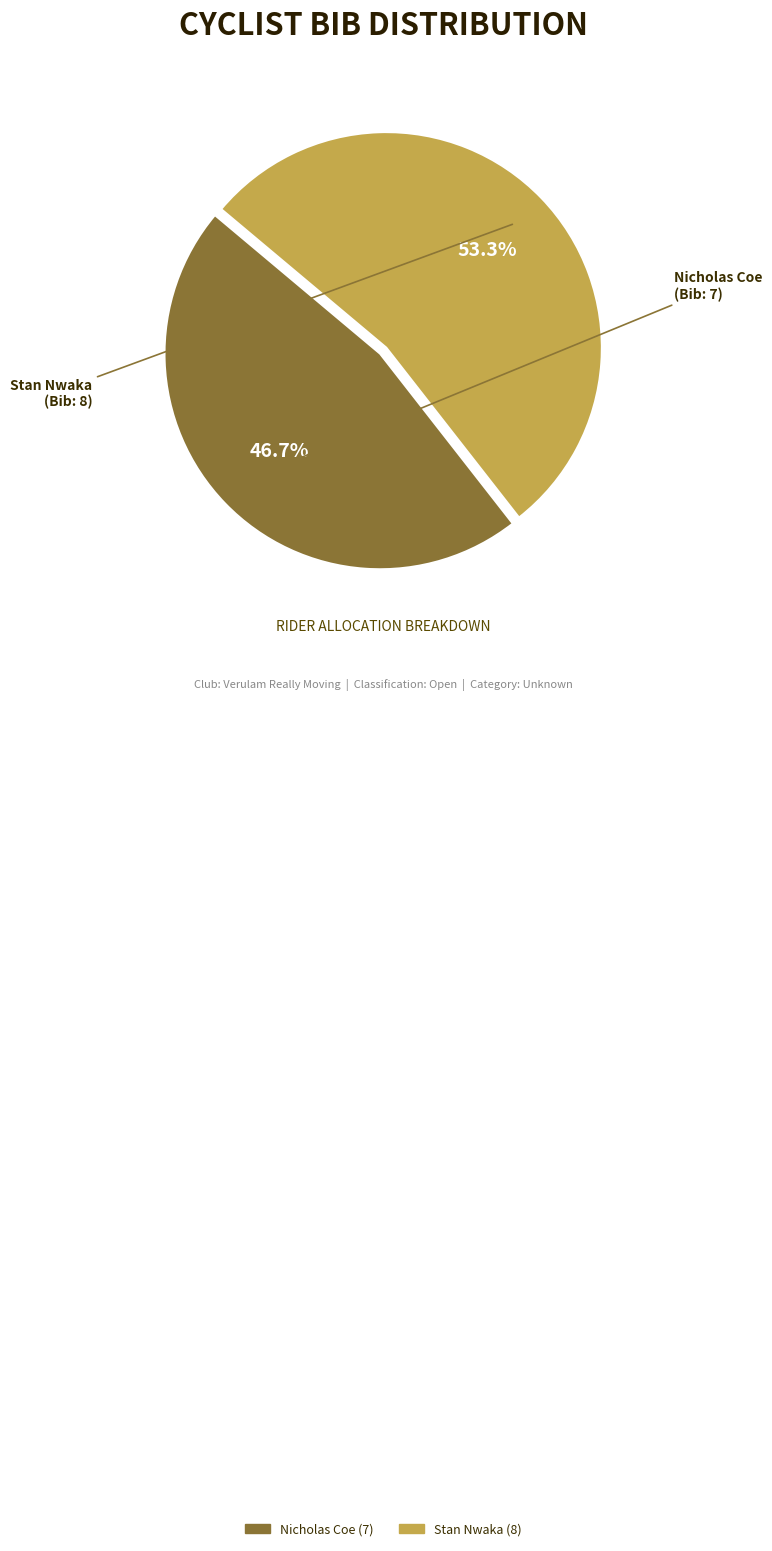

Count the number of slices in the pie.

2